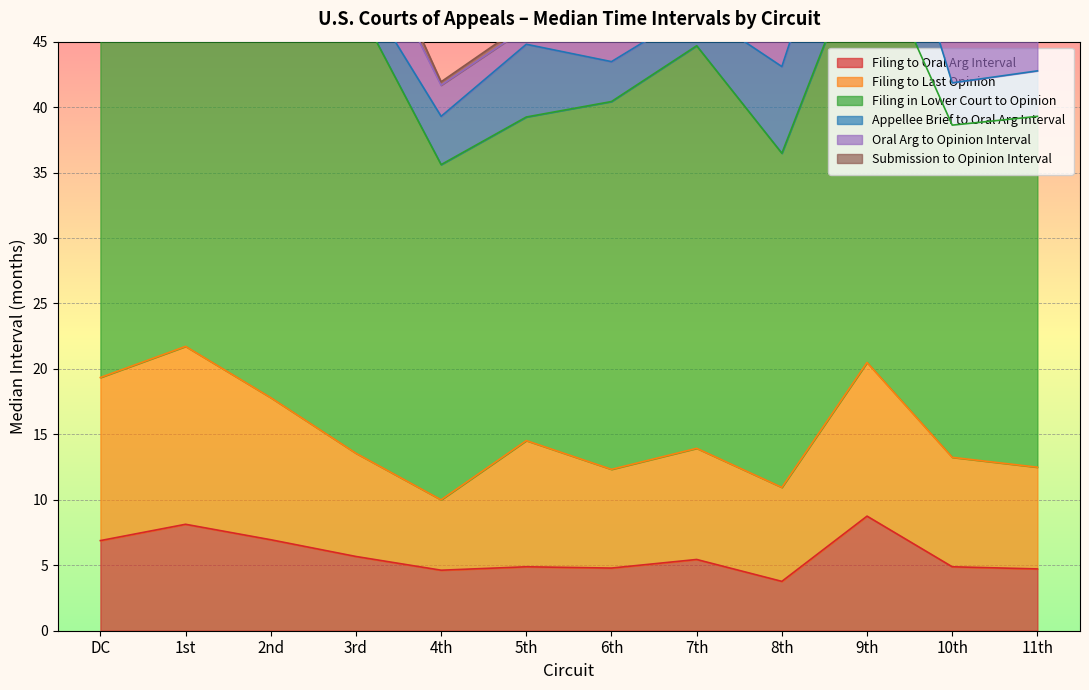

What are all the series names shown in the legend?

Filing to Oral Arg Interval, Filing to Last Opinion, Filing in Lower Court to Opinion, Appellee Brief to Oral Arg Interval, Oral Arg to Opinion Interval, Submission to Opinion Interval